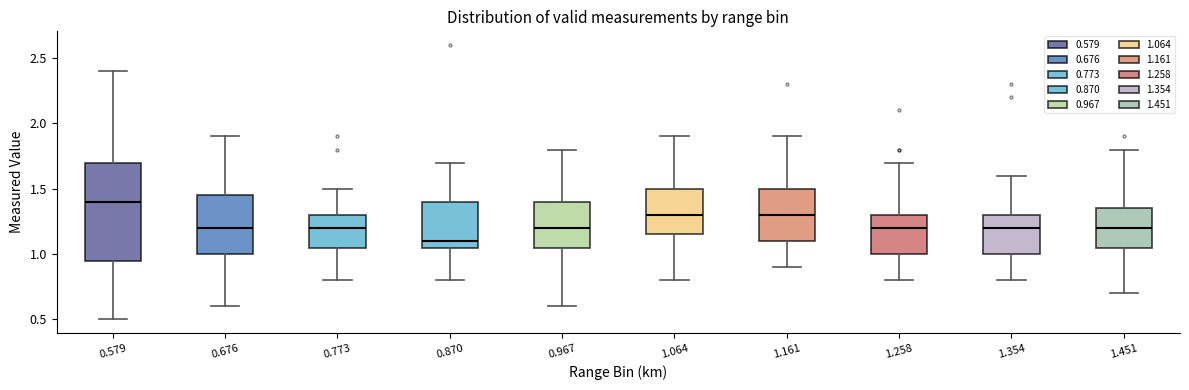

Where is the lower edge of the box at x = 1.354 on the y-axis? The values are not printed on the chart, so give them approximately, as read against the axis.

1.00